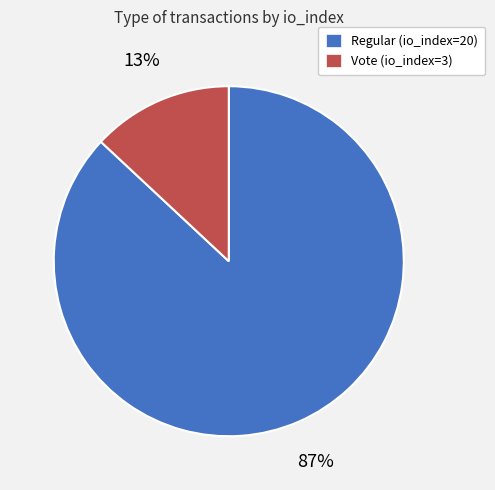

To the nearest percent, what is the combined percentage of Regular (io_index=20) and Vote (io_index=3)?

100%